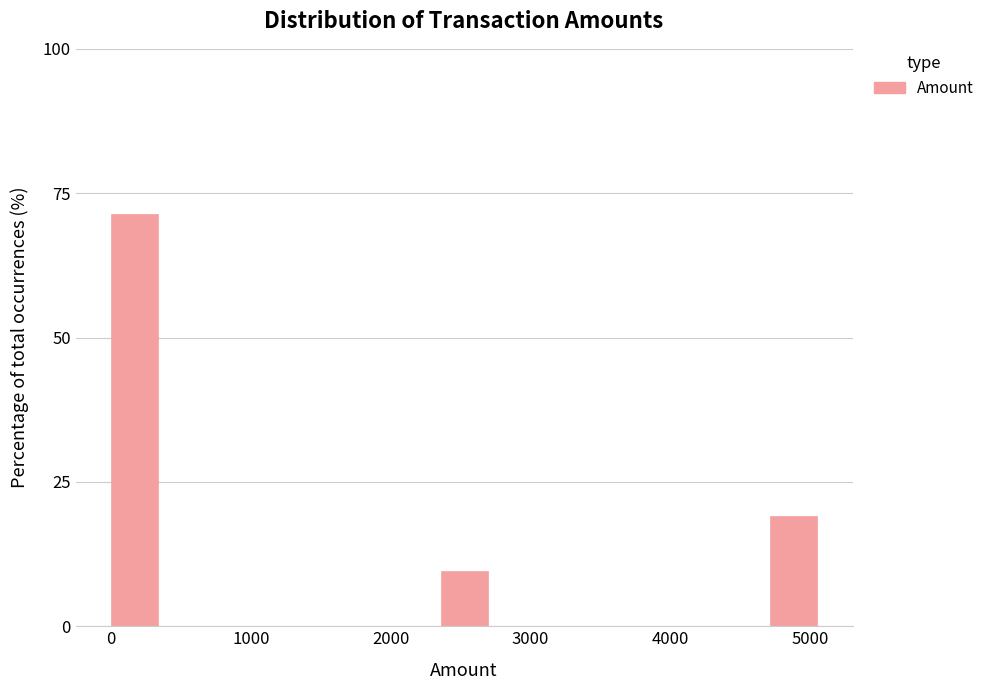

Around what value on the x-axis is the tallest bar? Give the approximate position of its centre, as read against the axis.

200